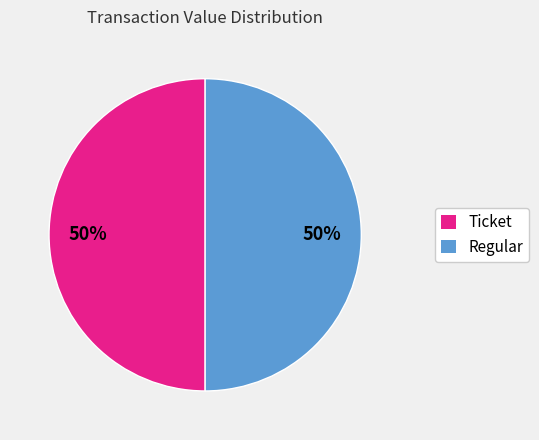

To the nearest percent, what is the average slice percentage?

50%